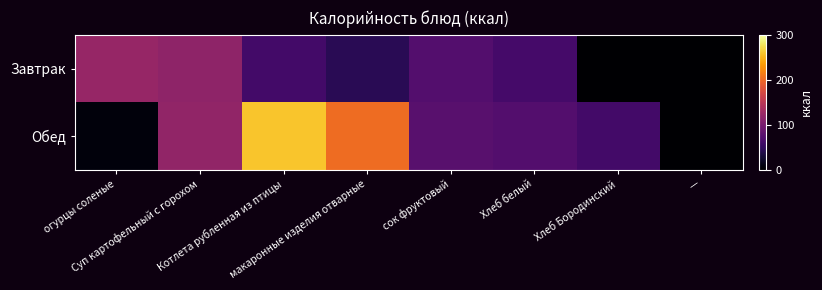

At Котлета рубленная из птицы, list the series in order from largest to smallest.

Обед, Завтрак